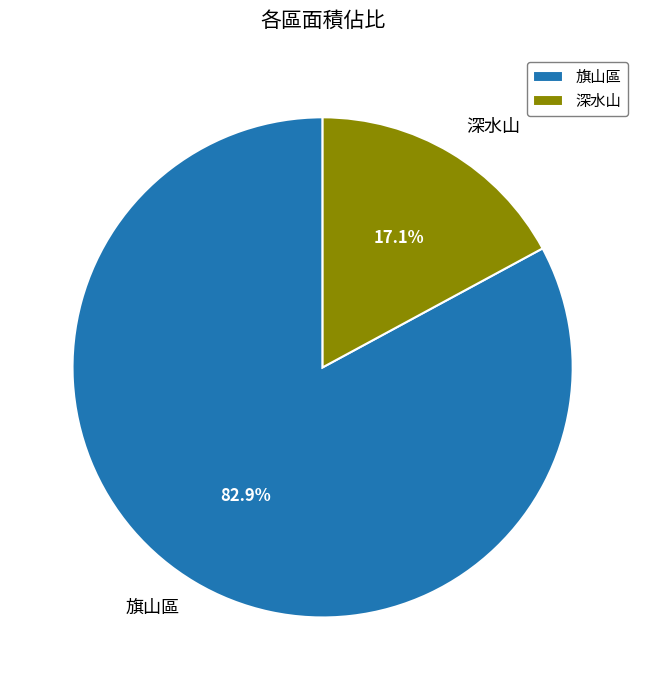

To the nearest percent, what percentage of the pie is 旗山區?

83%